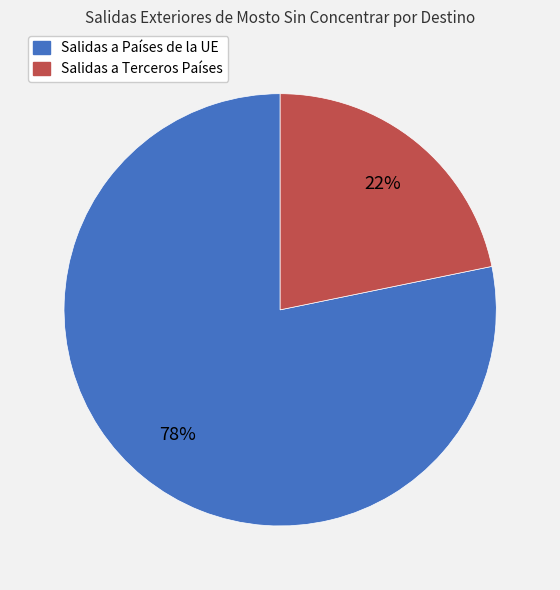

Rank the categories by value from lowest to highest.

Salidas a Terceros Países, Salidas a Países de la UE